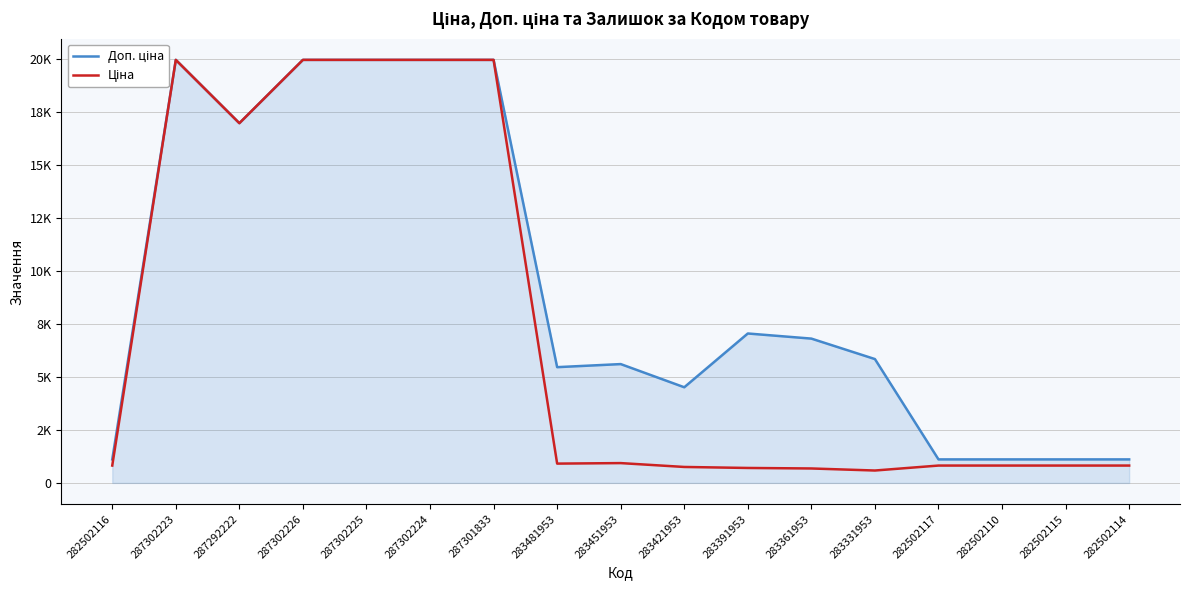

True or false: Ціна has more than 0 interior local peaks.

True